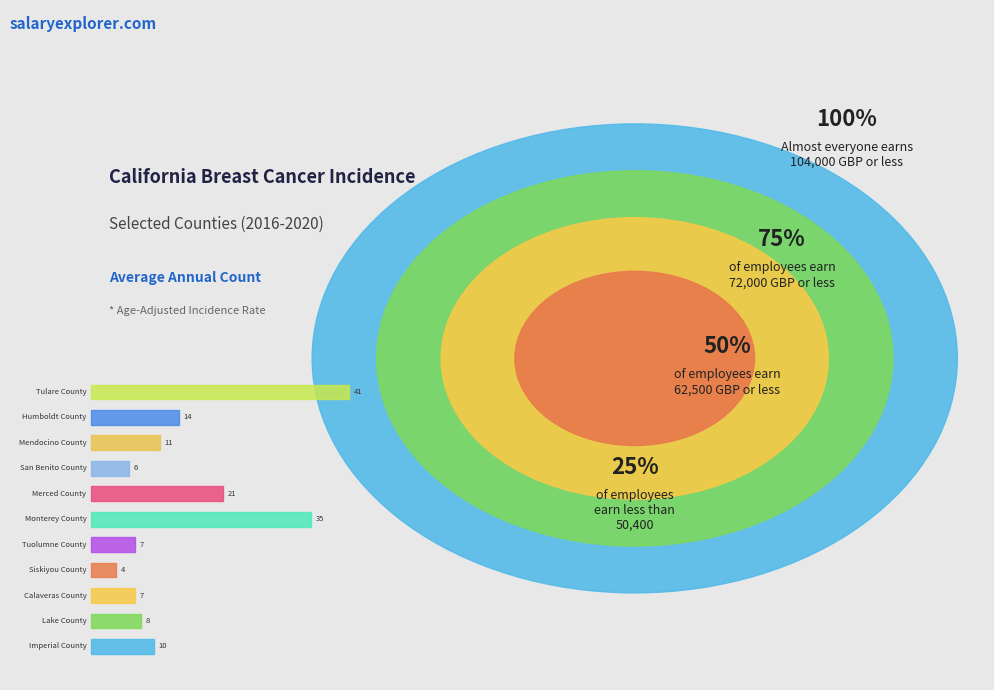

The Lake County slice represents 5% of the pie. True or false?

True